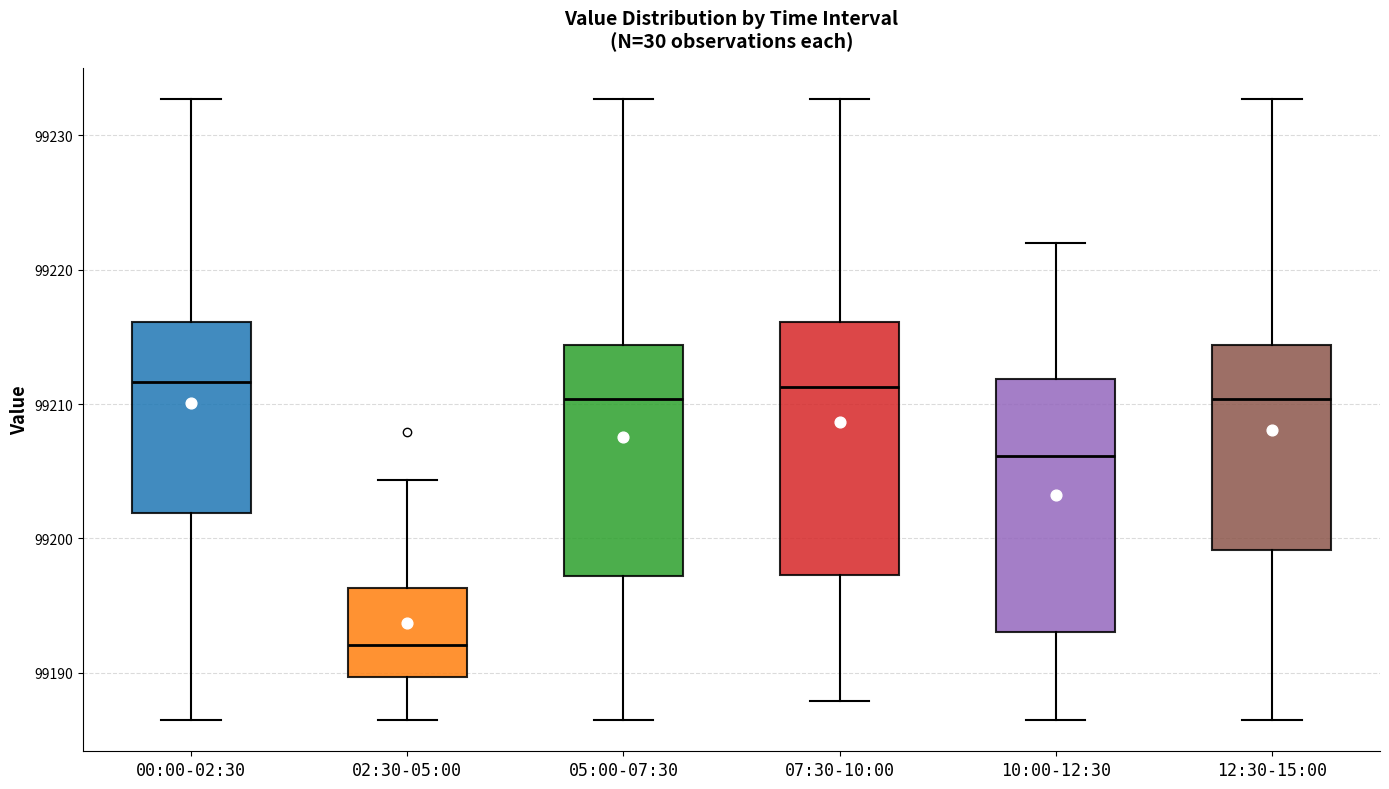

Where does the median line of the box for 07:30-10:00 sit on the y-axis? The values are not printed on the chart, so give them approximately, as read against the axis.

99211